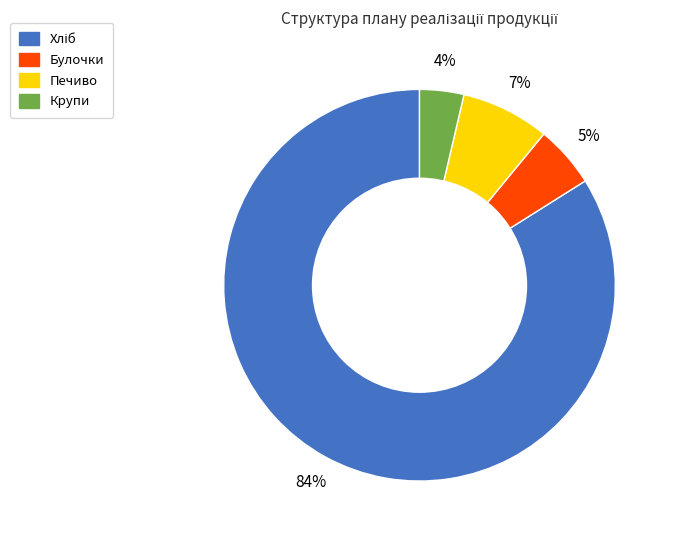

To the nearest percent, what portion does Печиво represent?

7%